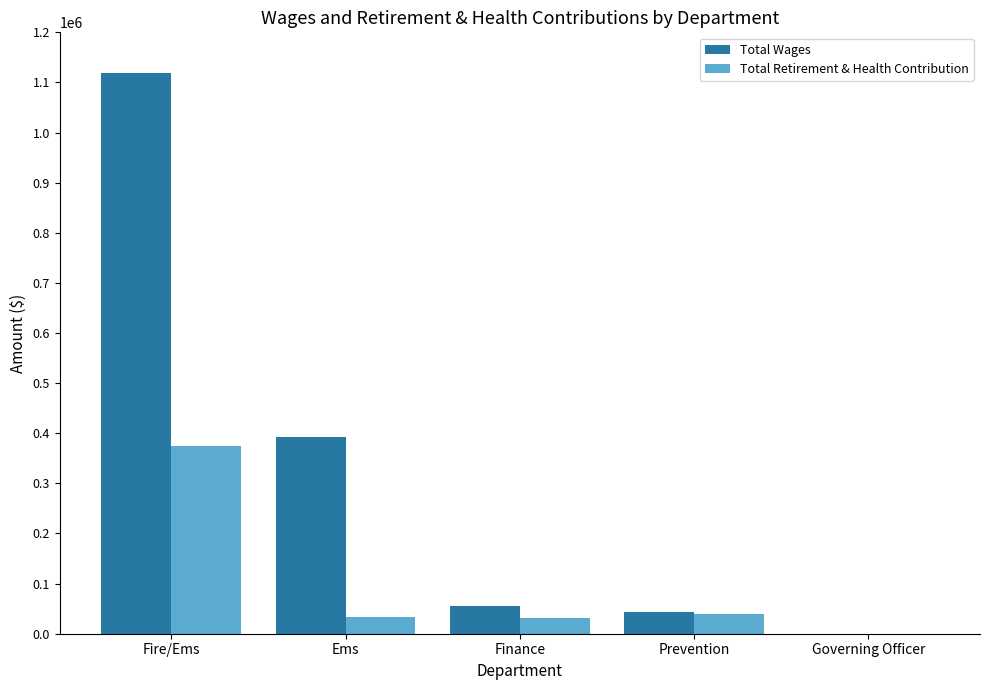

Which series has the largest total across all categories?

Total Wages